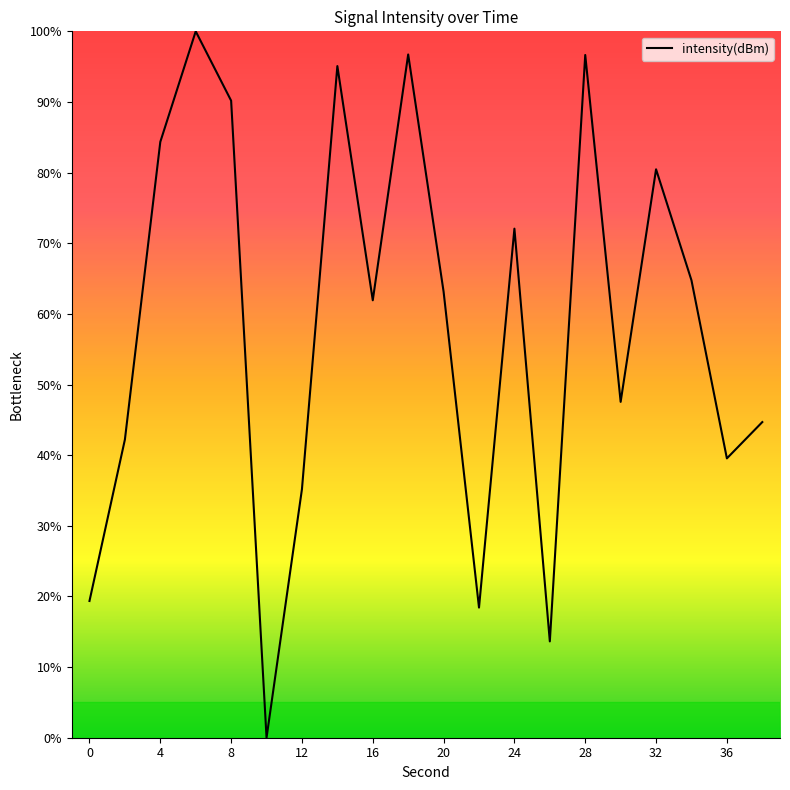

What is the difference between the maximum and minimum values?

100.0